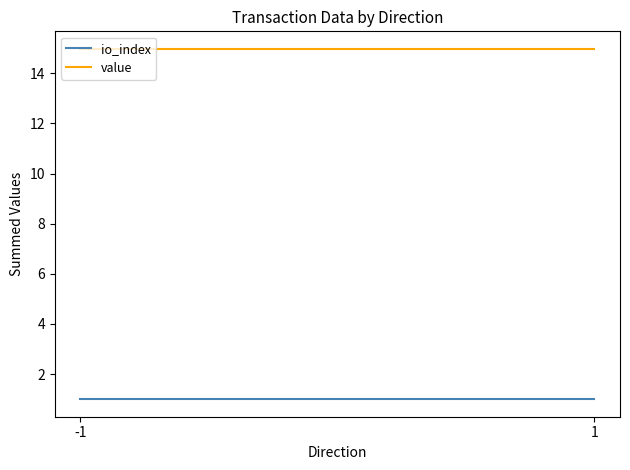

What is the difference between the highest and lowest values at 1?

14.0